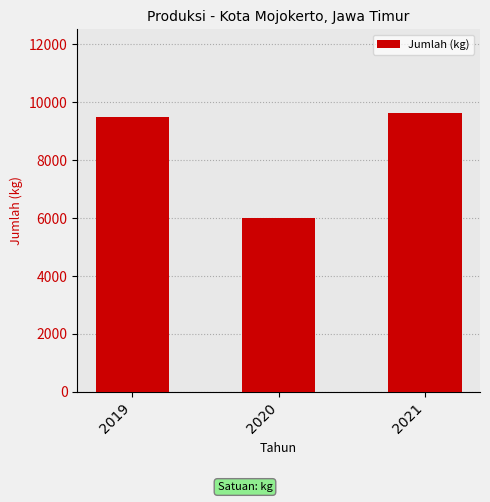

At which label is the value closest to 7819?

2019